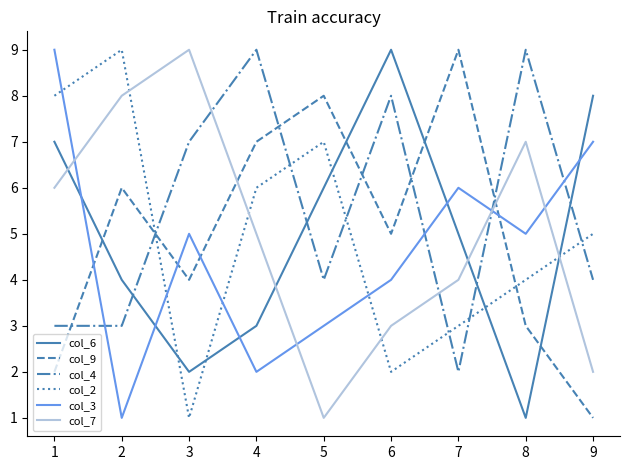

What is the highest value of the col_9 series?

9